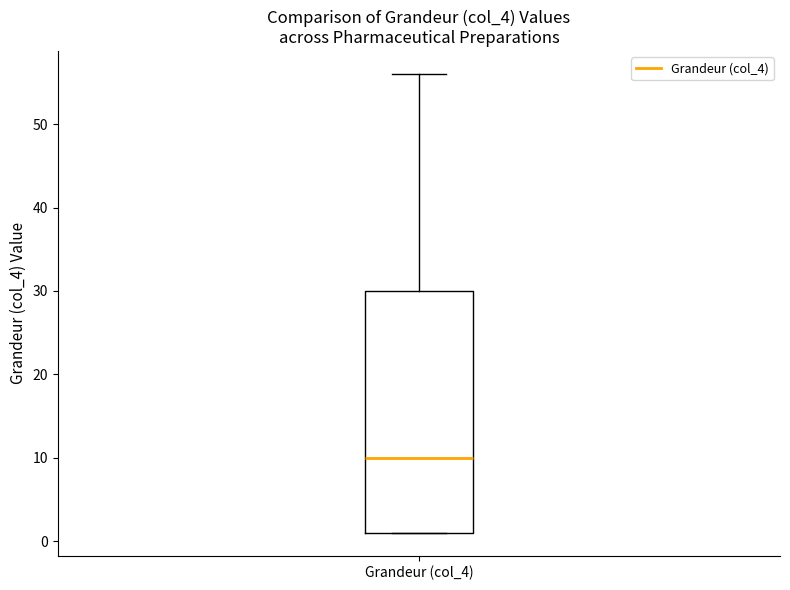

Where is the upper edge of the box for Grandeur (col_4) on the y-axis? The values are not printed on the chart, so give them approximately, as read against the axis.

30